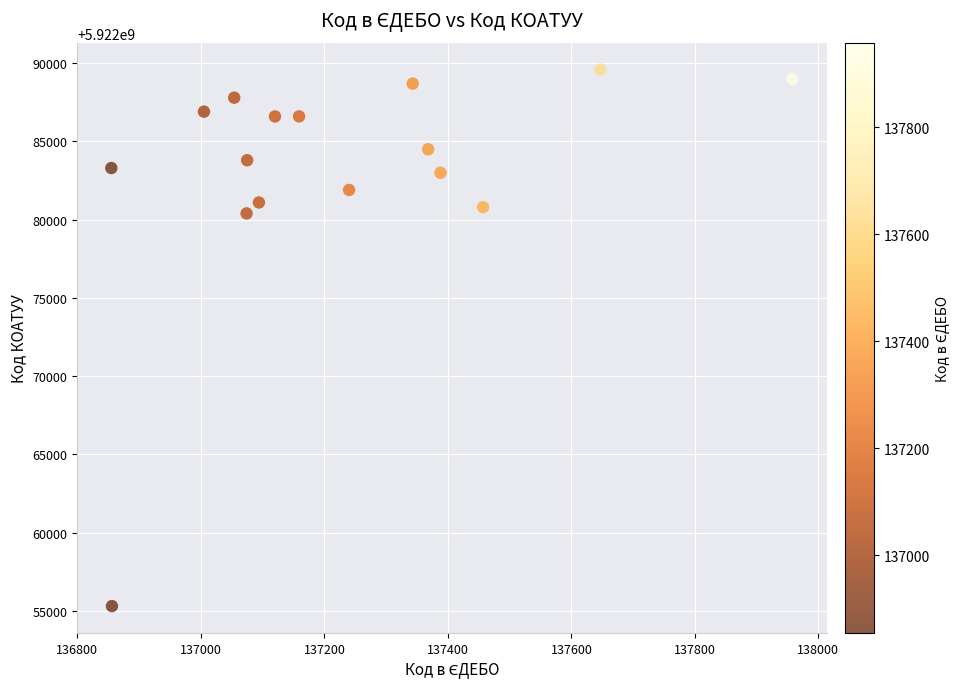

What is the range of Y values (max minus min)?

34301